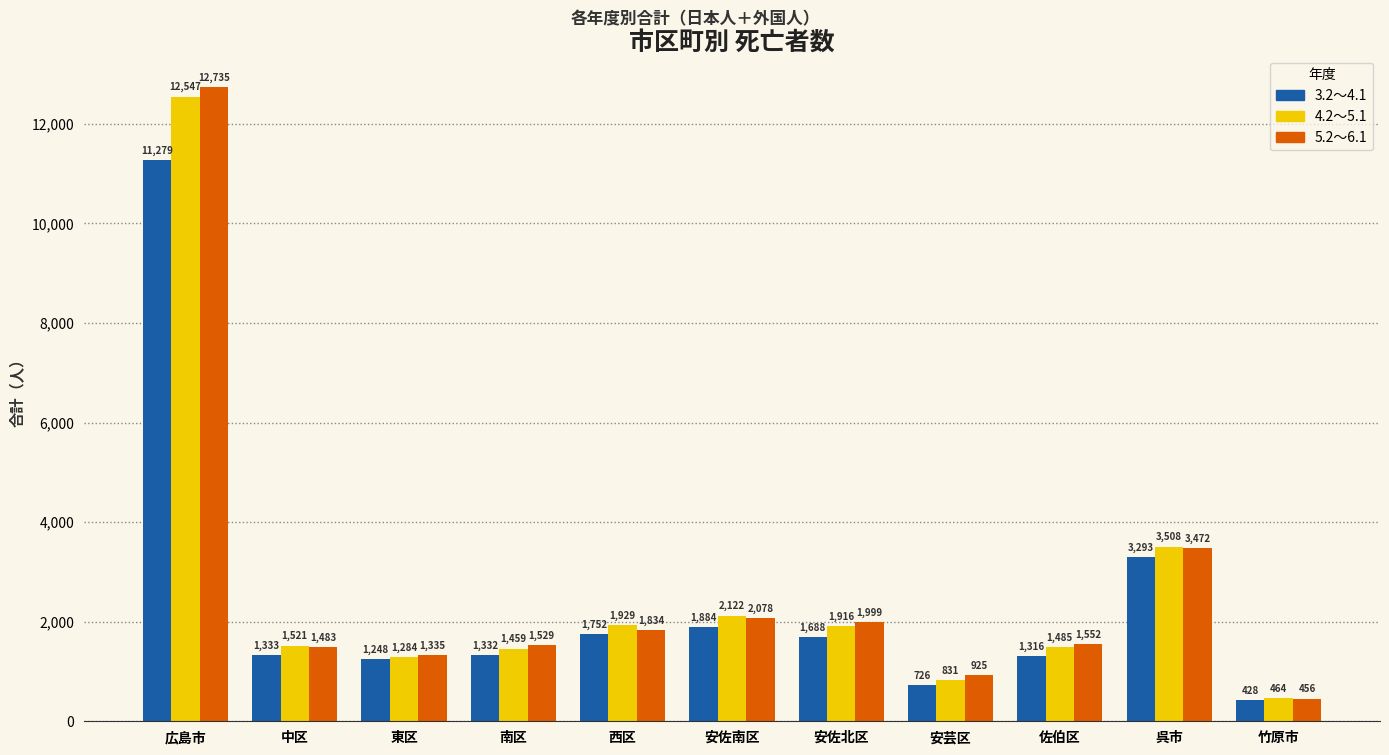

Reading left to right, extract all data points from this chart.

3.2～4.1: 11279	1333	1248	1332	1752	1884	1688	726	1316	3293	428
4.2～5.1: 12547	1521	1284	1459	1929	2122	1916	831	1485	3508	464
5.2～6.1: 12735	1483	1335	1529	1834	2078	1999	925	1552	3472	456